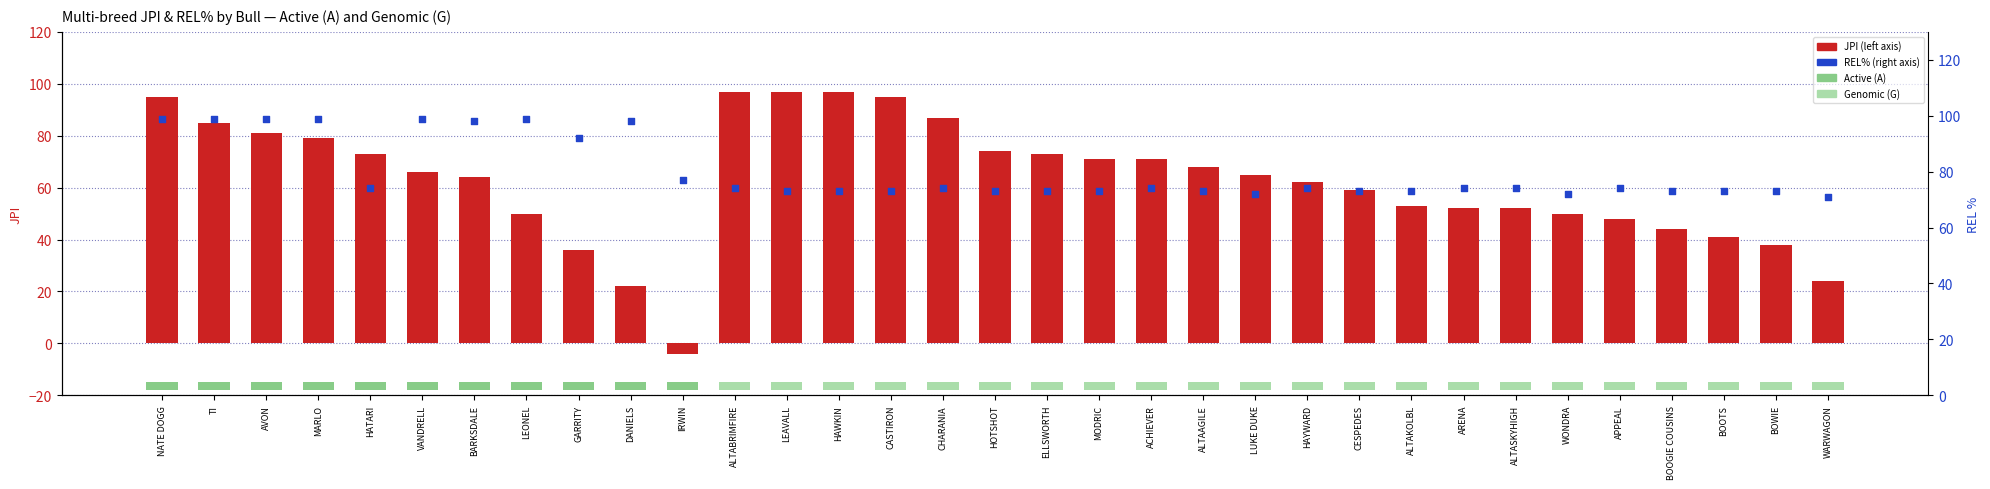

Which series reaches the minimum Y coordinate?

JPI